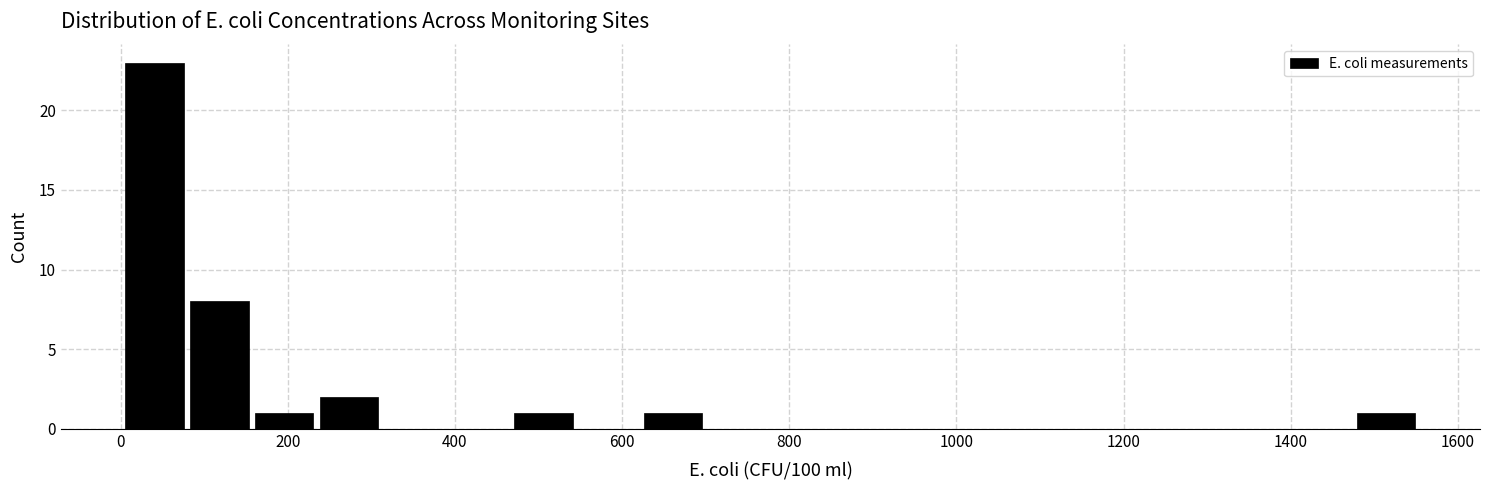

Read against the x-axis, roughly where is the centre of the tallest bar?

40